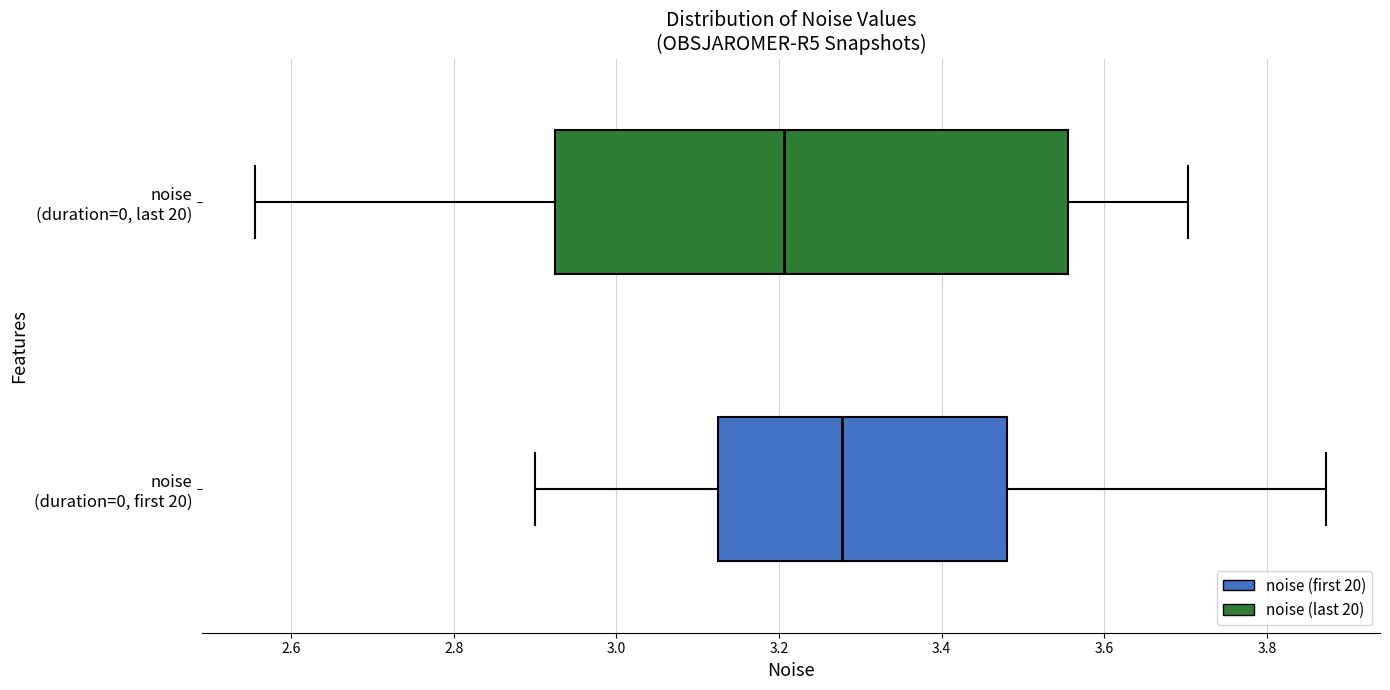

Reading bottom to top, transcribe this box plot: for each box, give where its median line is, the range the box spans, and where its two whiskers end, as read against the x-axis. The values are not printed on the chart, so give them approximately, as read against the axis.

noise (duration=0, first 20): median 3.28, box 3.12 to 3.48, whiskers 2.90 to 3.88
noise (duration=0, last 20): median 3.20, box 2.92 to 3.56, whiskers 2.56 to 3.70